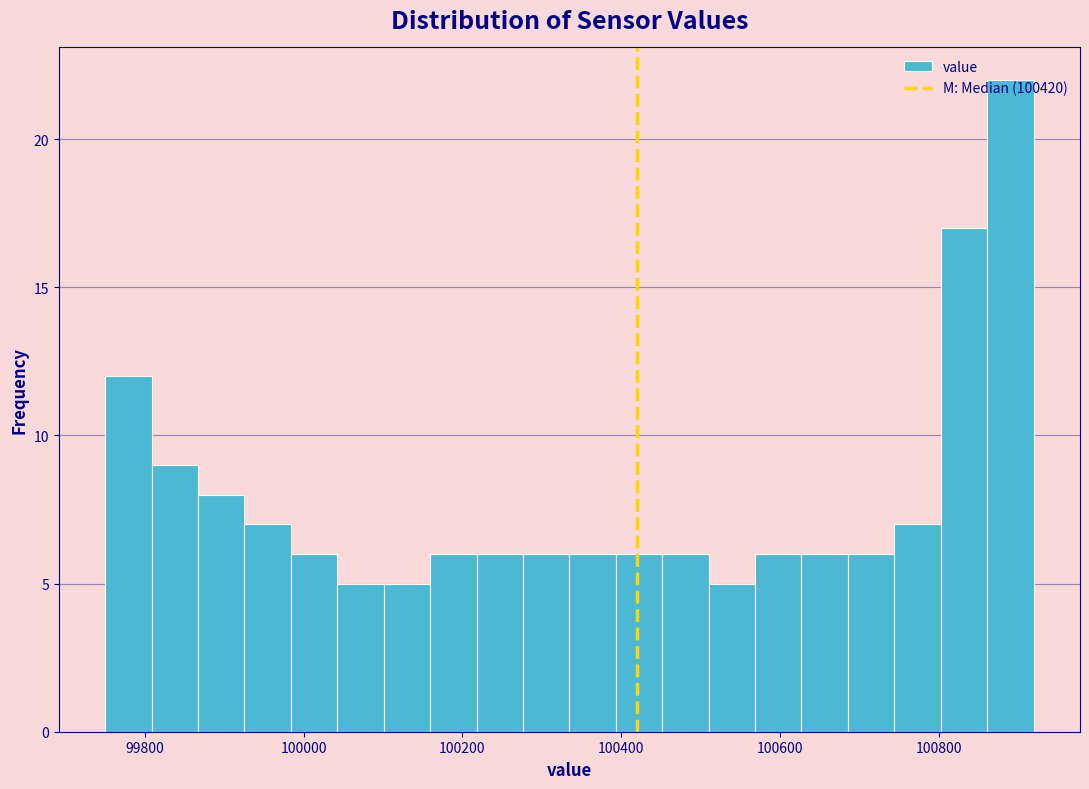

Around what value on the x-axis is the tallest bar? Give the approximate position of its centre, as read against the axis.

100900